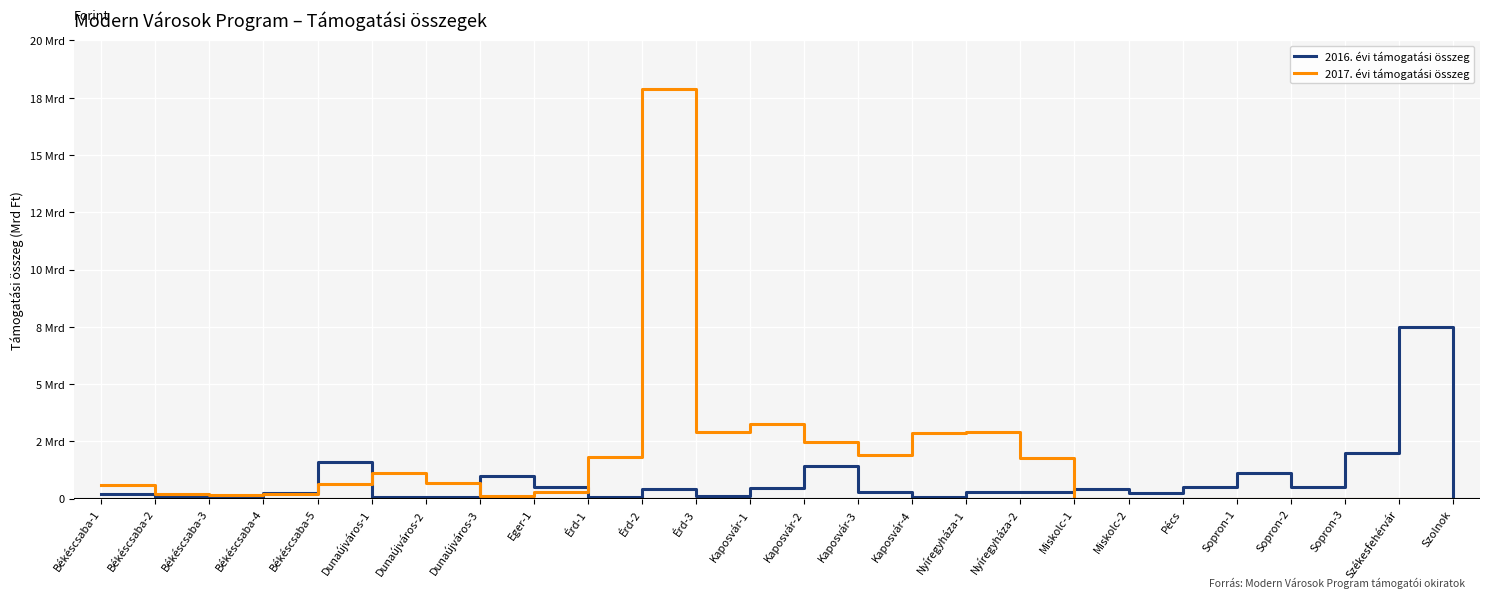

After their last crossing, which series has the higher values: 2017. évi támogatási összeg or 2016. évi támogatási összeg?

2016. évi támogatási összeg